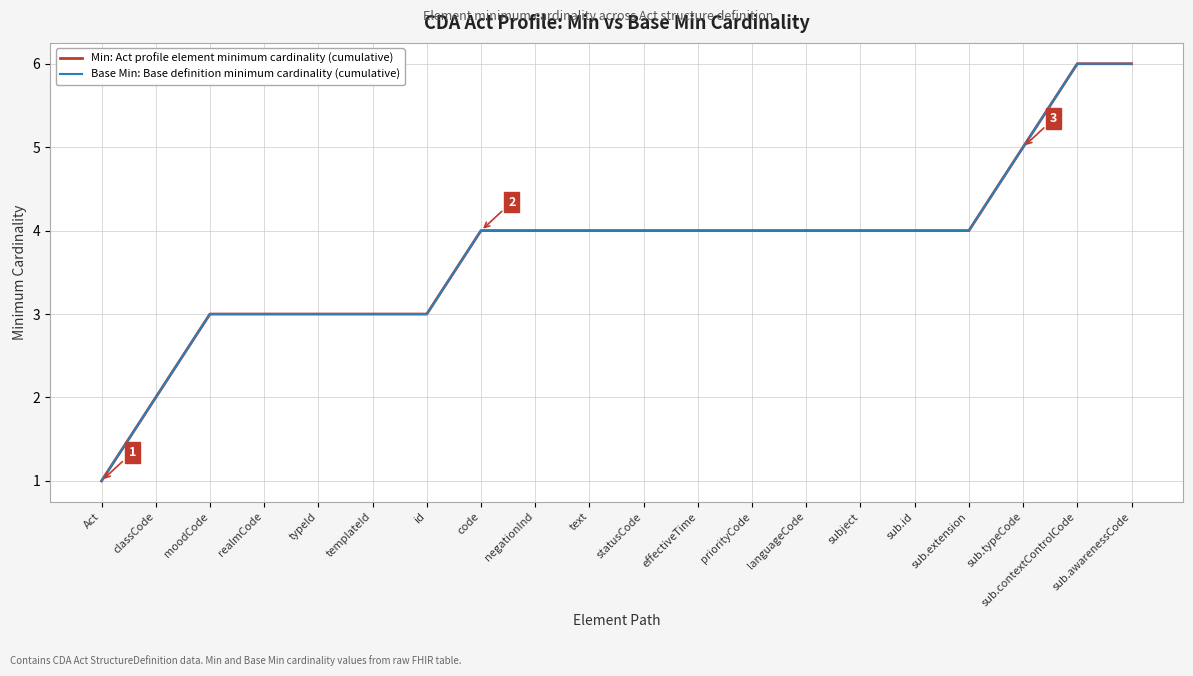

The Base Min: Base definition minimum cardinality (cumulative) series shows 3 at effectiveTime. True or false?

False